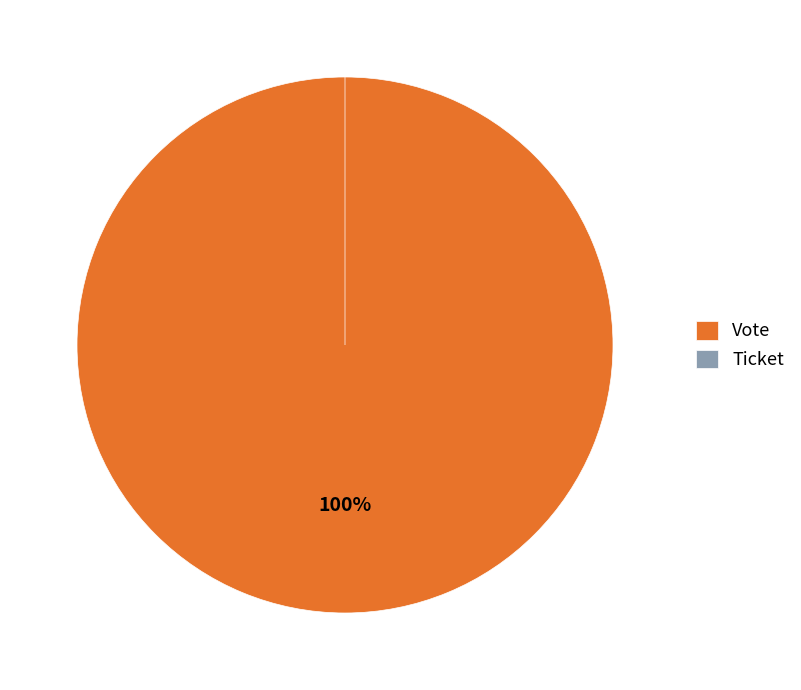

How many slices are in this pie chart?

2